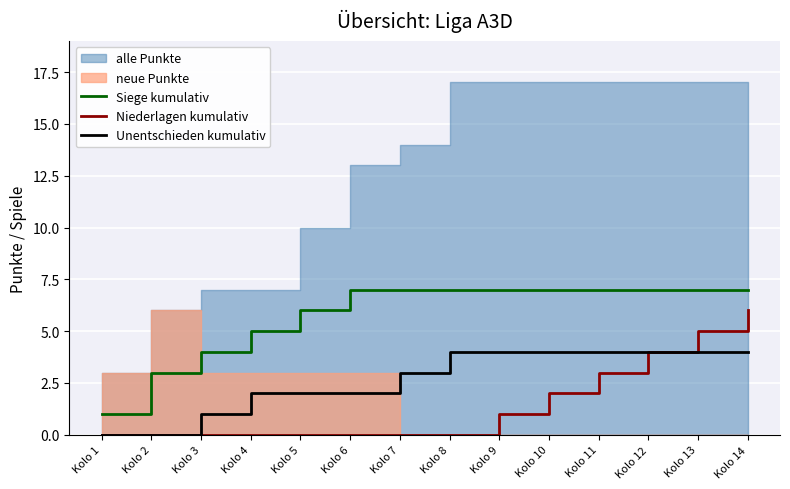

What is the sum of the Siege kumulativ values at Kolo 7 and Kolo 8?

14